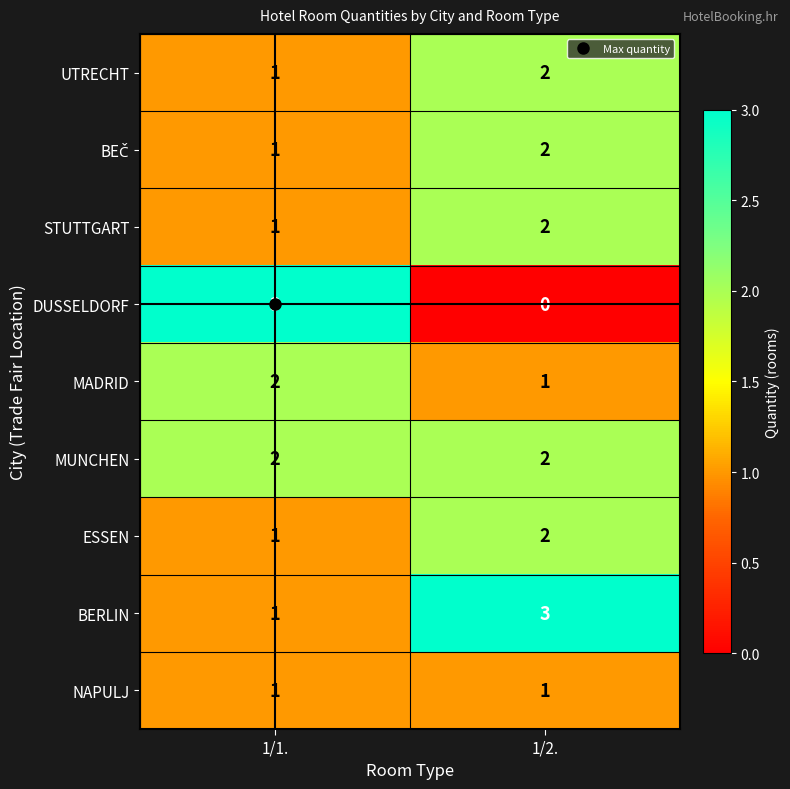

What is the greatest value displayed?

3